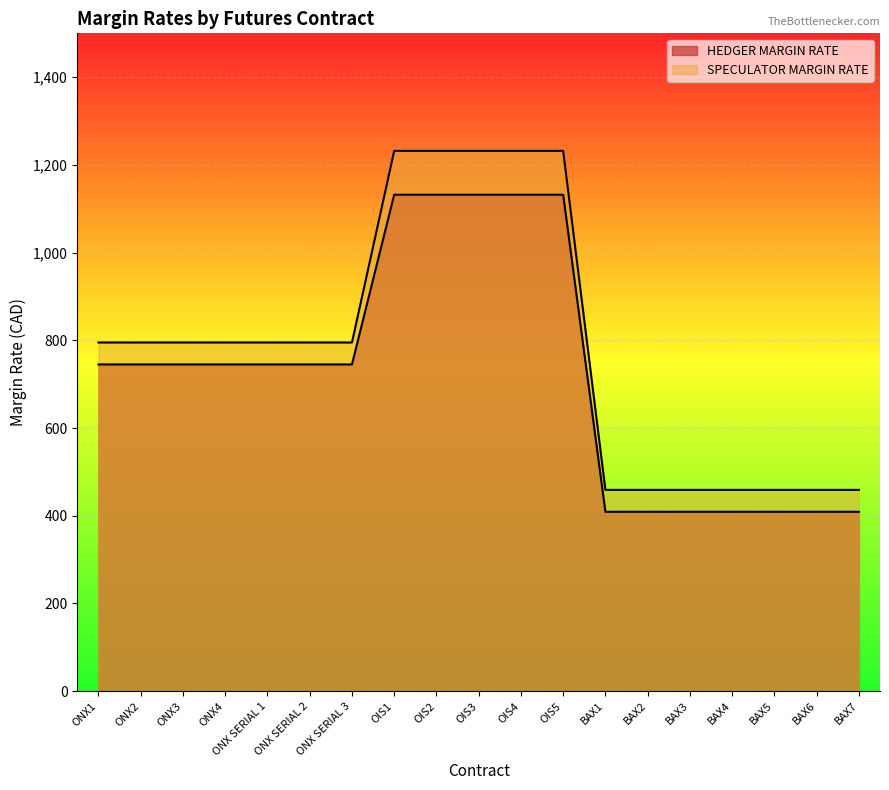

True or false: HEDGER MARGIN RATE and SPECULATOR MARGIN RATE cross at least once.

False